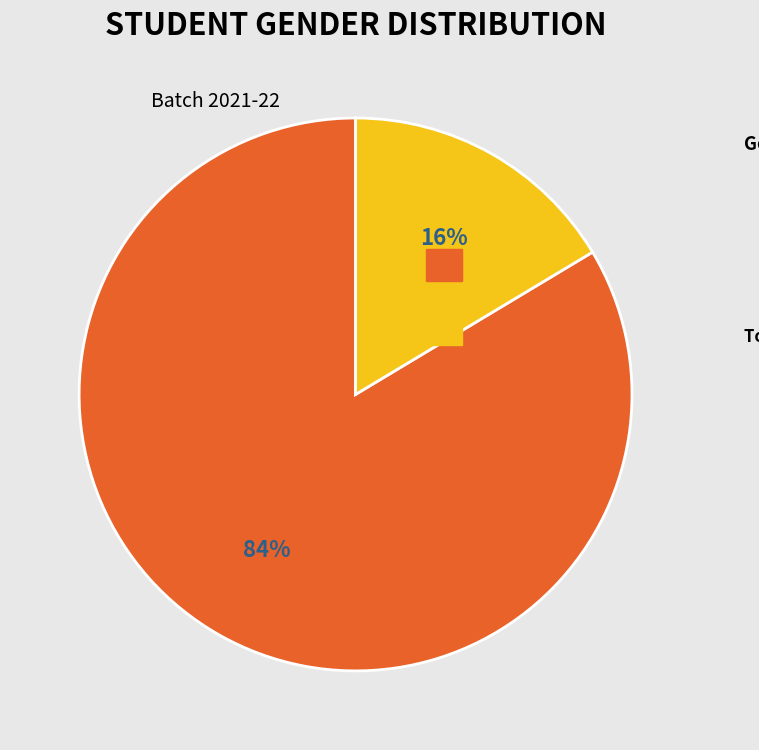

To the nearest percent, what is the average slice percentage?

50%